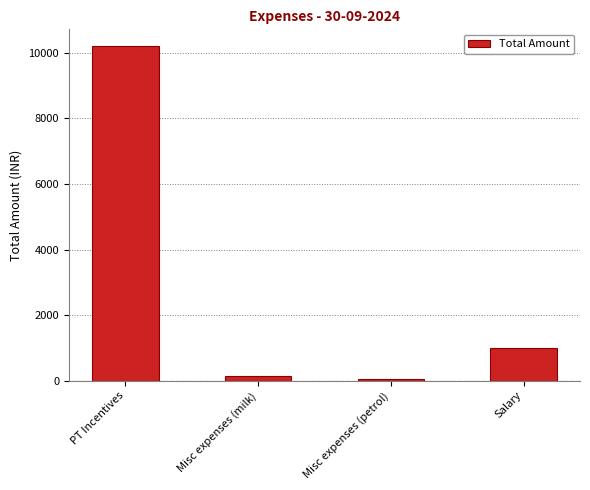

Does the chart contain stacked bars?

No